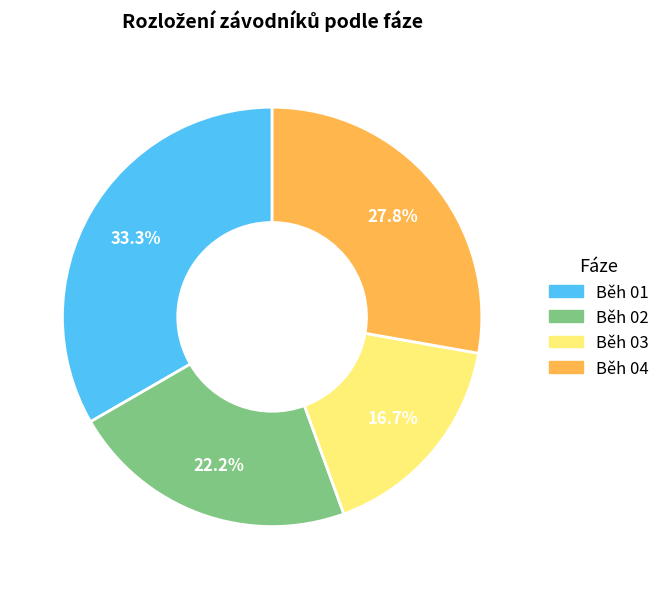

What percentage is NOT represented by Běh 02?

77.8%